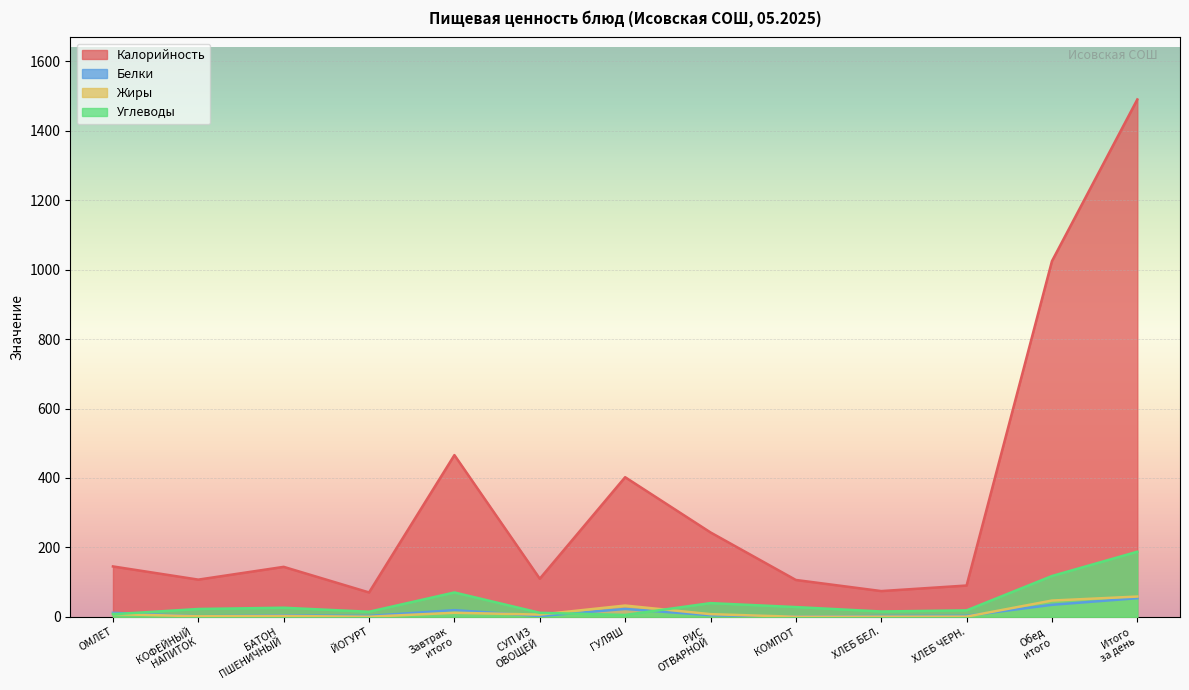

How many categories are shown in the chart?

13